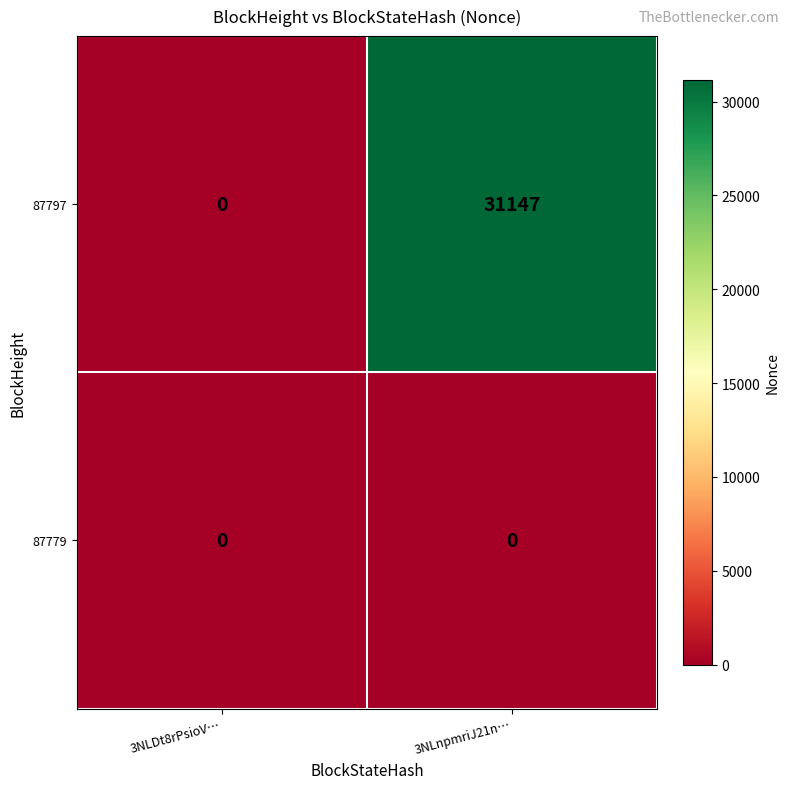

How many categories are shown in the chart?

2